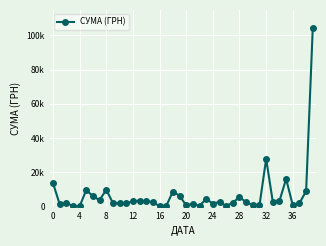

At which category does the chart reach its minimum across all series?

16